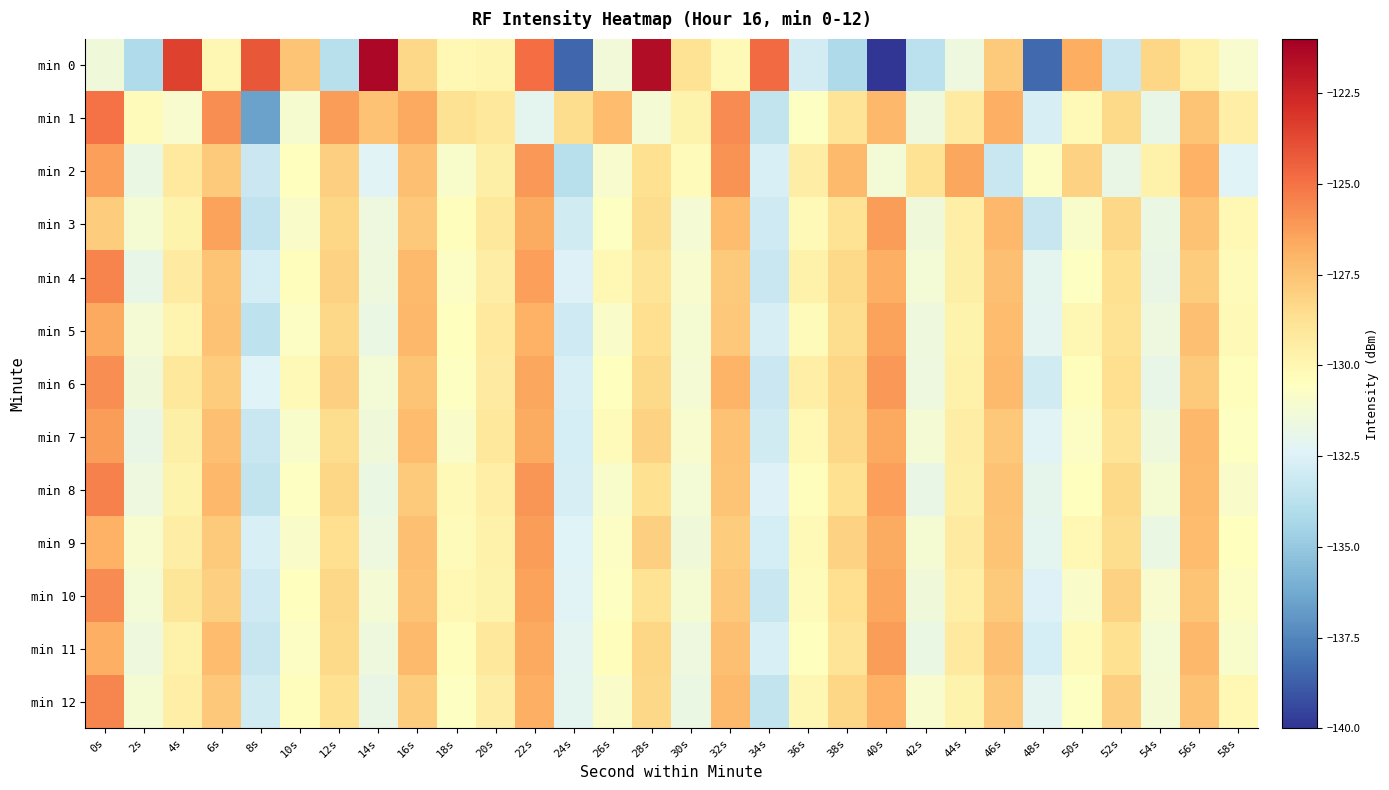

Which series has the largest range (max minus min)?

min 0